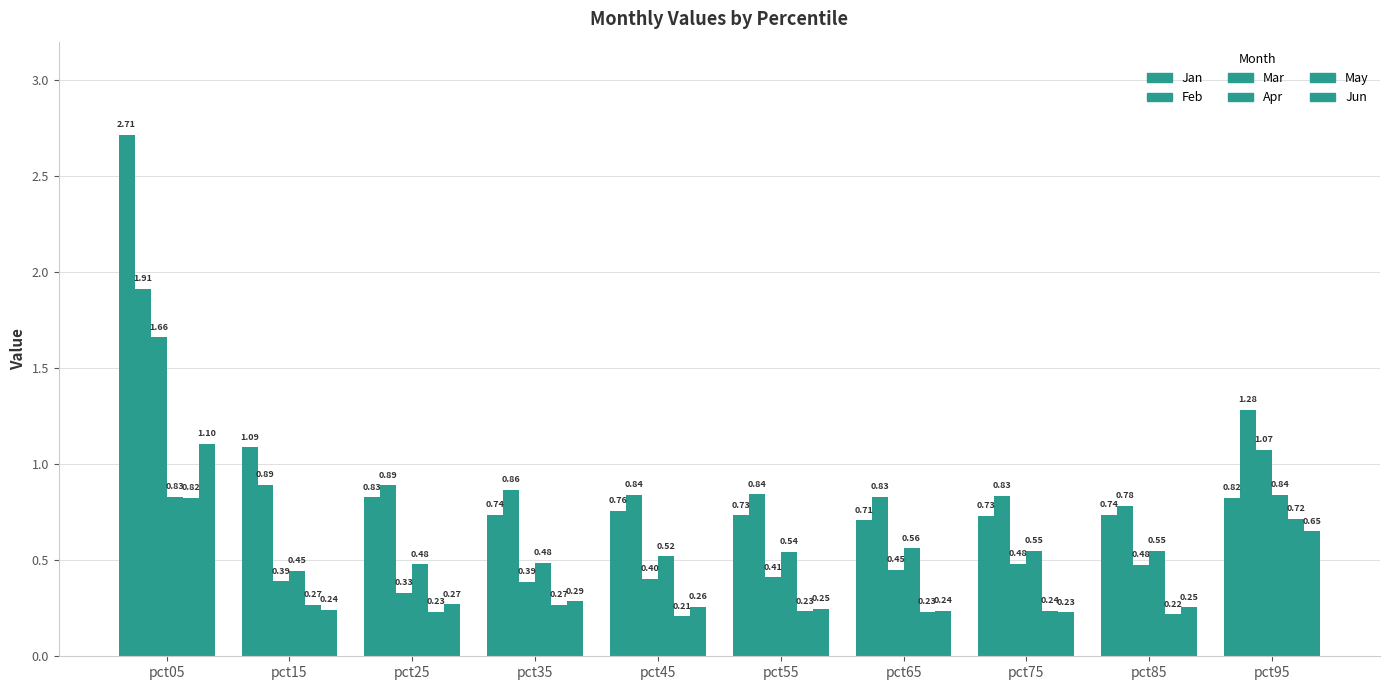

What is the average value of the Jun series?

0.4